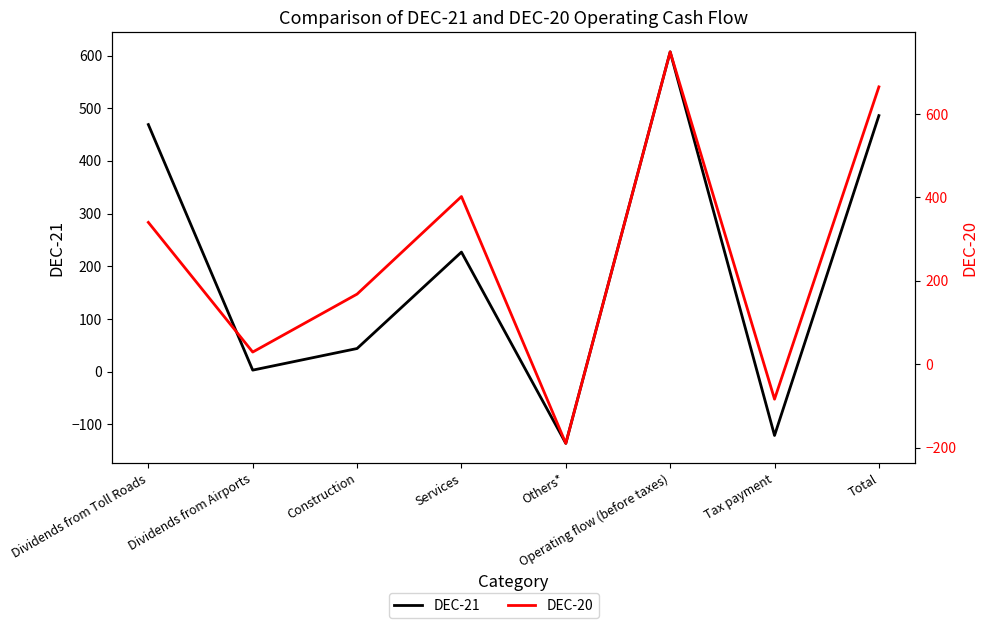

What position from the right is Services?

5